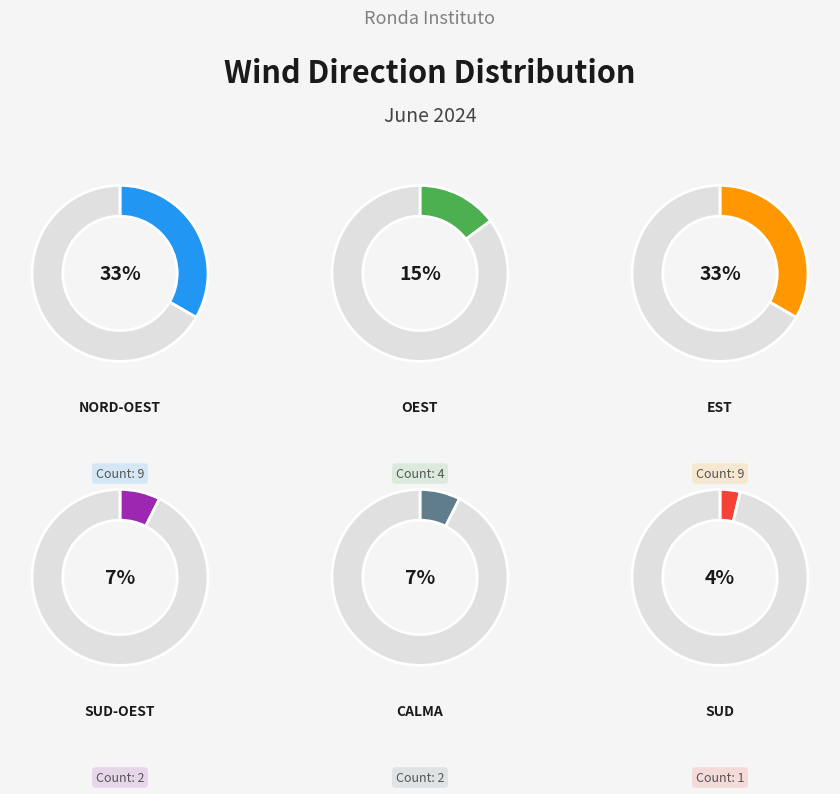

To the nearest percent, what portion does Oest represent?

15%